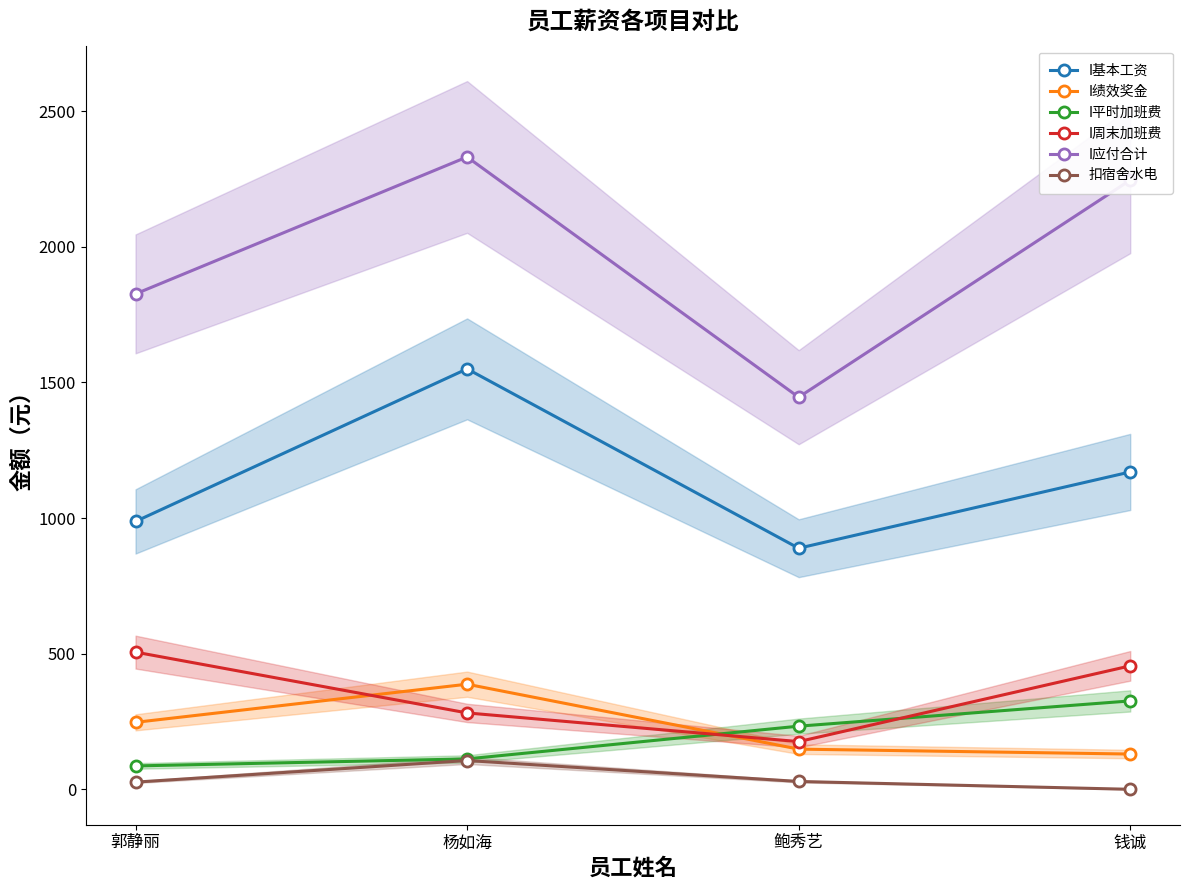

What is the difference between the maximum and minimum values in the I绩效奖金 series?

257.5